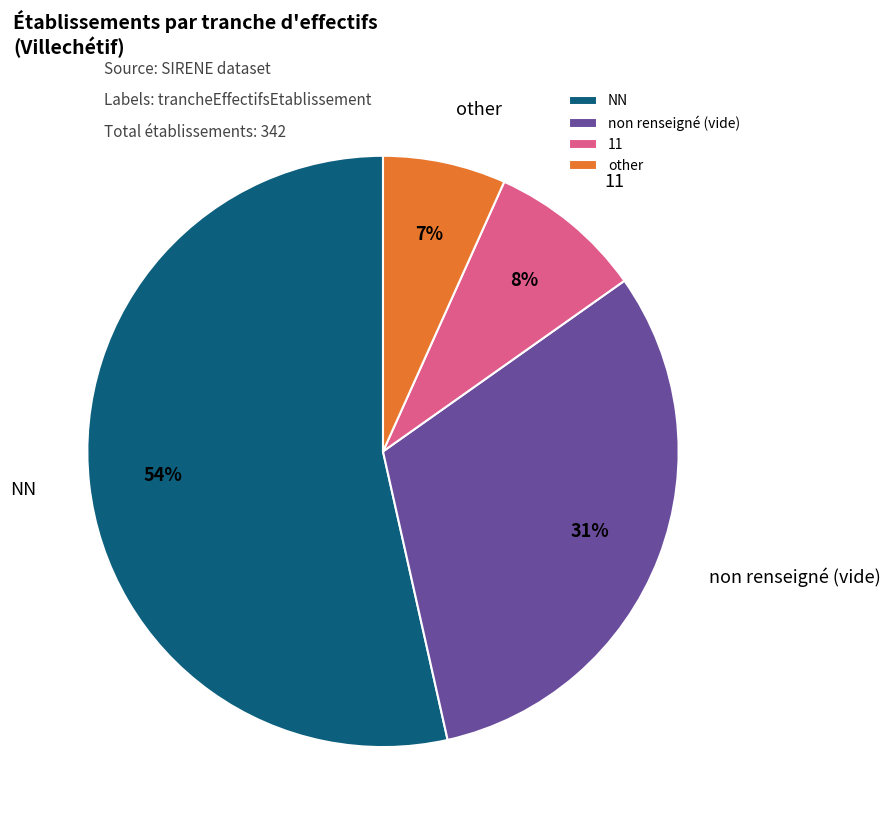

To the nearest percent, what is the combined percentage of 11 and NN?

62%